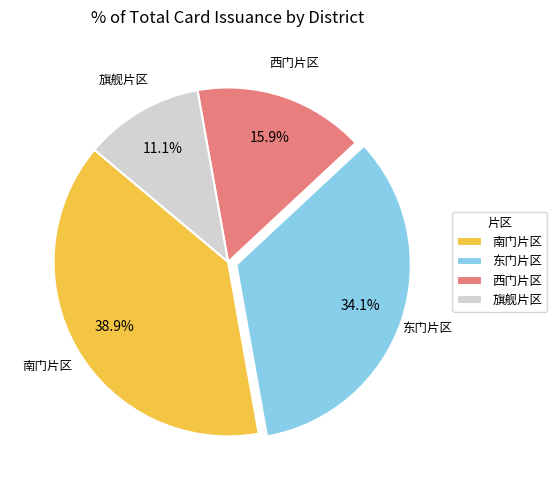

Rank the categories by value from highest to lowest.

南门片区, 东门片区, 西门片区, 旗舰片区